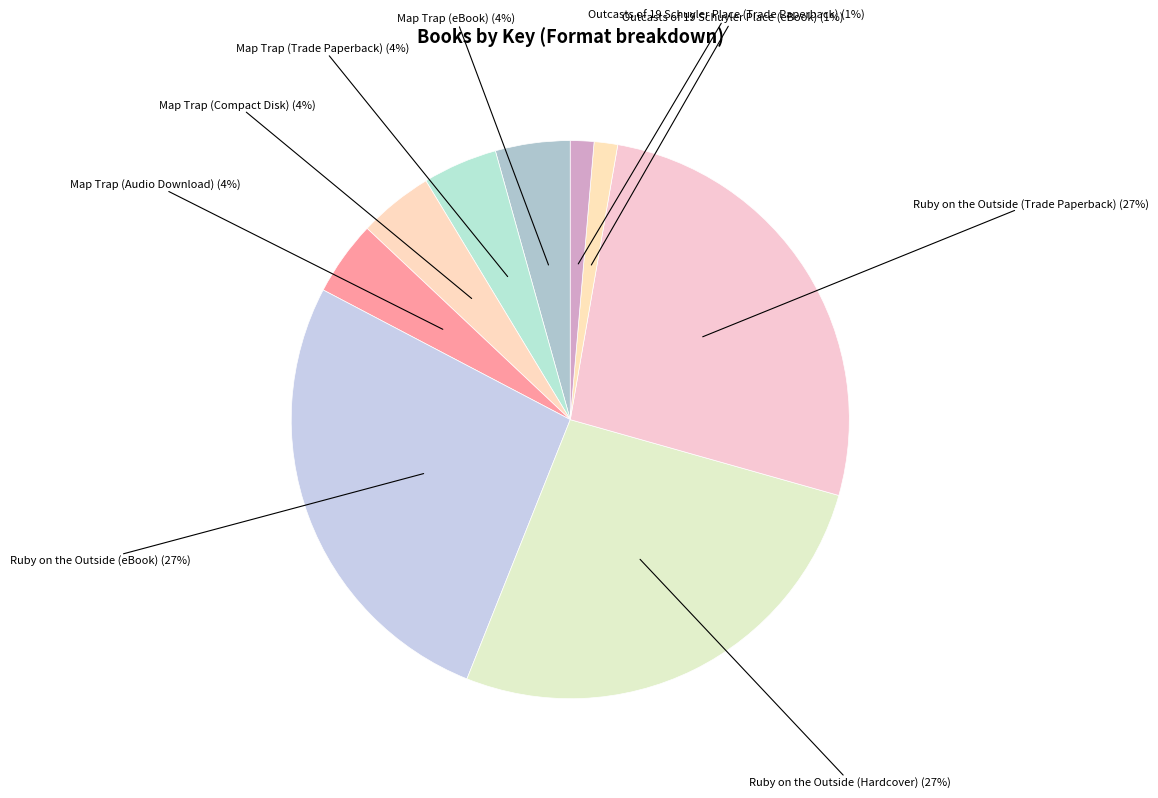

How many slices are in this pie chart?

9